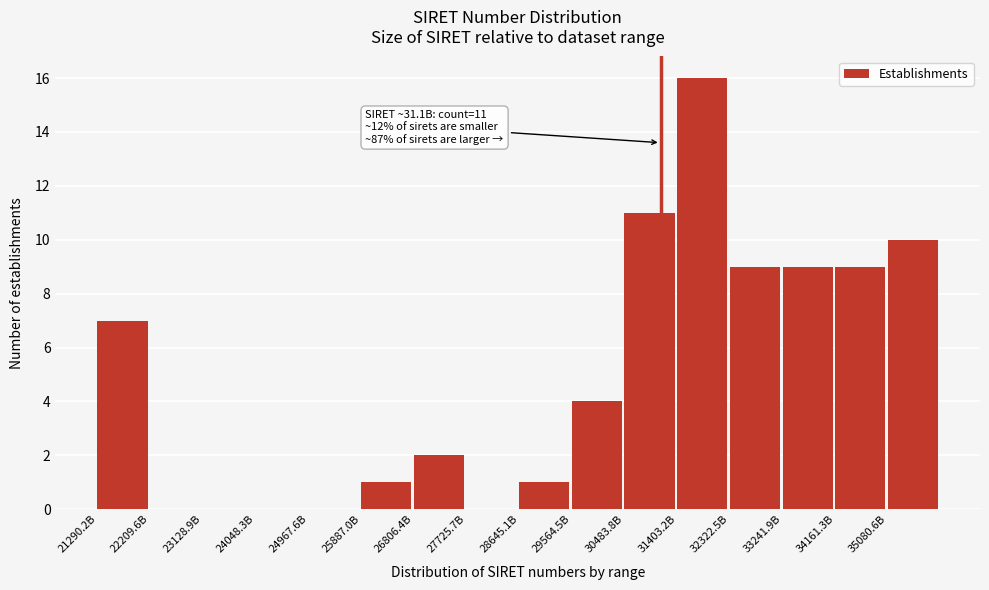

What is the ratio of the value at 30483.8B to the value at 33241.9B?

1.2